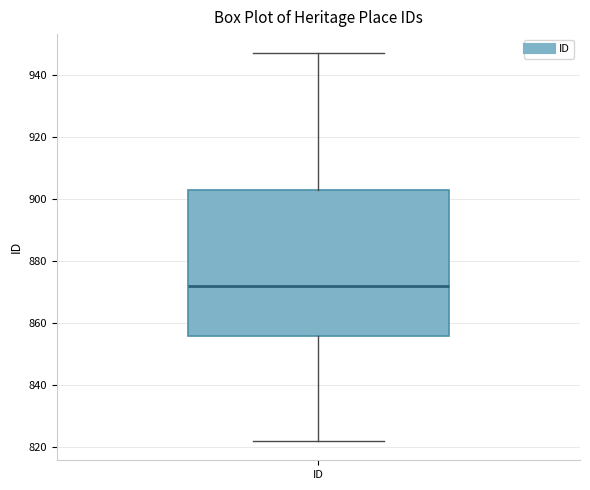

Read this box plot against the y-axis: the position of the median line, the range covered by the box, and the ends of both whiskers. The values are not printed on the chart, so give them approximately, as read against the axis.

median 872, box 856 to 904, whiskers 822 to 948